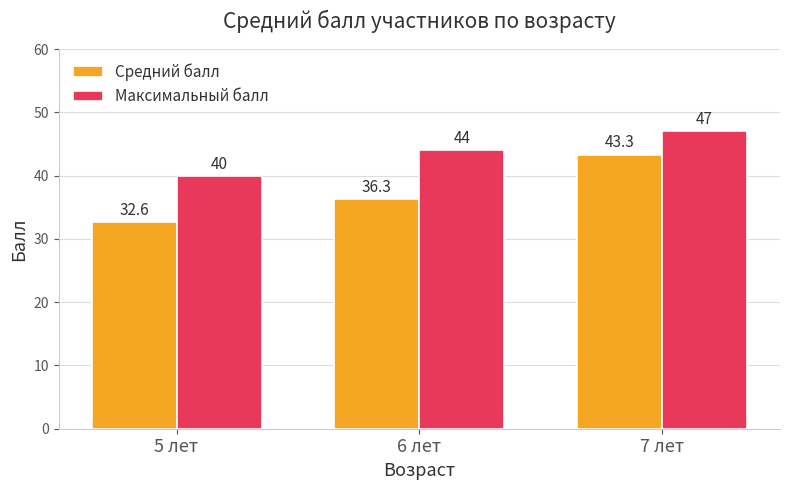

Reading right to left, what are all the values shown in this chart?

Средний балл: 7 лет=43.3	6 лет=36.3	5 лет=32.6
Максимальный балл: 7 лет=47.0	6 лет=44.0	5 лет=40.0